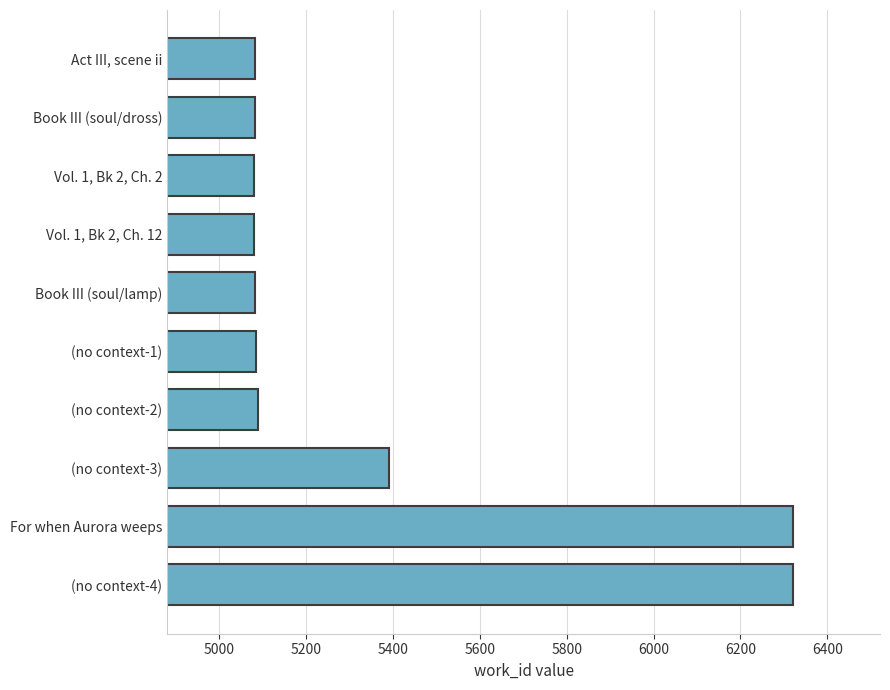

Between (no context-3) and (no context-2), which is larger?

(no context-3)